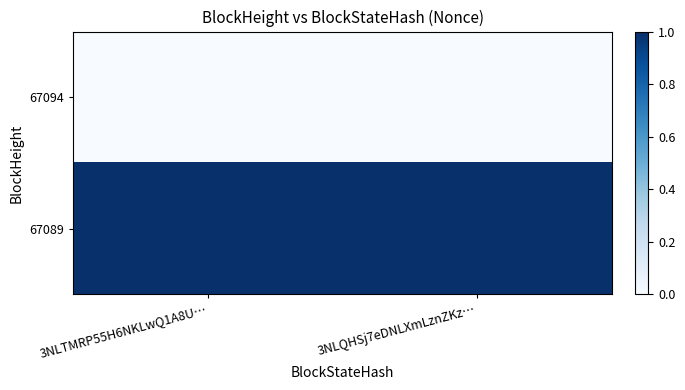

Reading left to right, list all the values displayed in this chart.

67094: 3NLTMRP55H6NKLwQ1A8U…=0	3NLQHSj7eDNLXmLznZKz…=0
67089: 3NLTMRP55H6NKLwQ1A8U…=1	3NLQHSj7eDNLXmLznZKz…=1